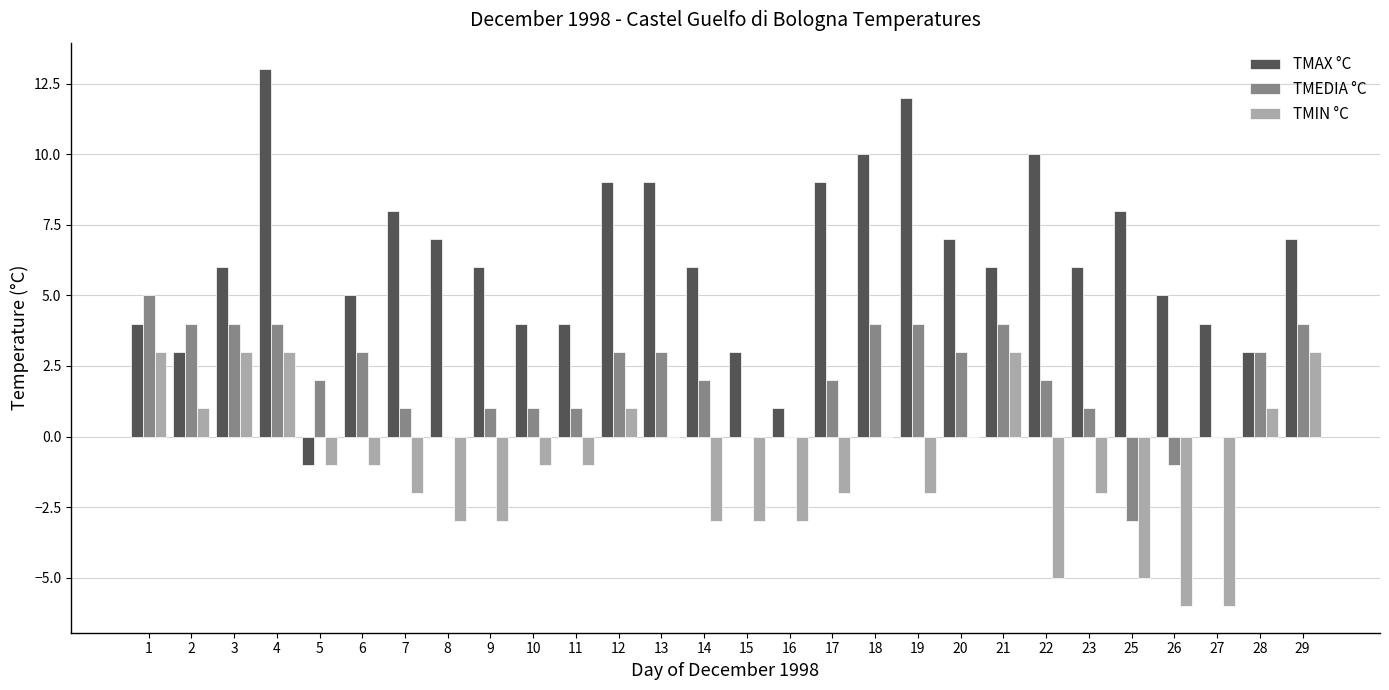

Which series has the largest total across all categories?

TMAX °C